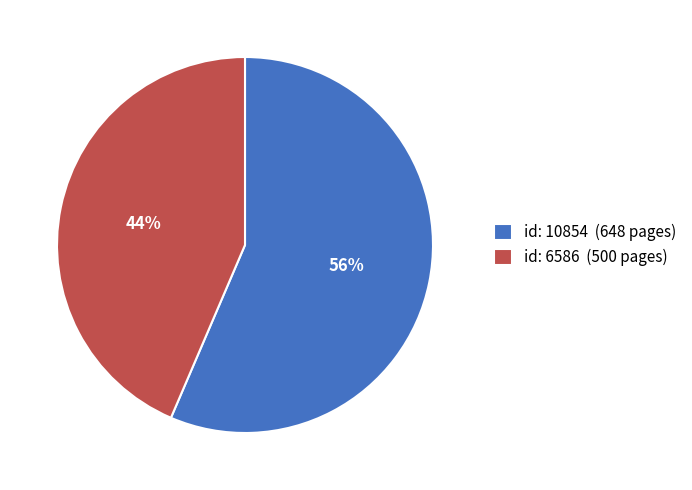

Approximately how many times larger is the value at 44% compared to 56%?

0.8